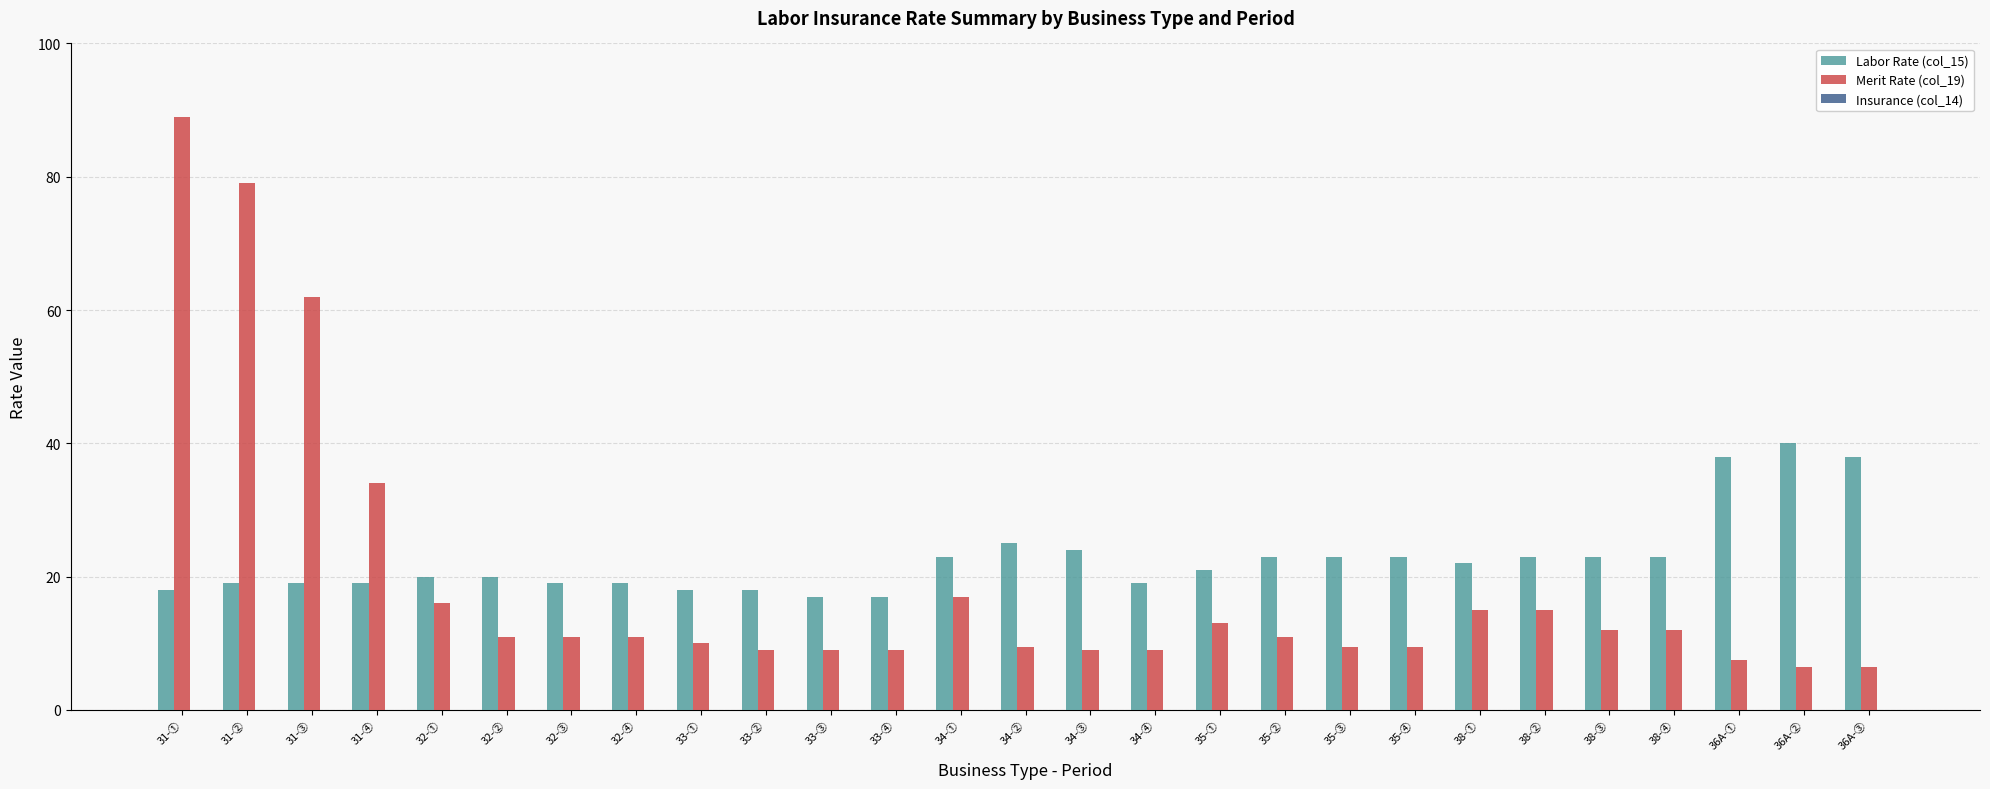

Rank the series by their average value, from highest to lowest.

Labor Rate (col_15), Merit Rate (col_19)